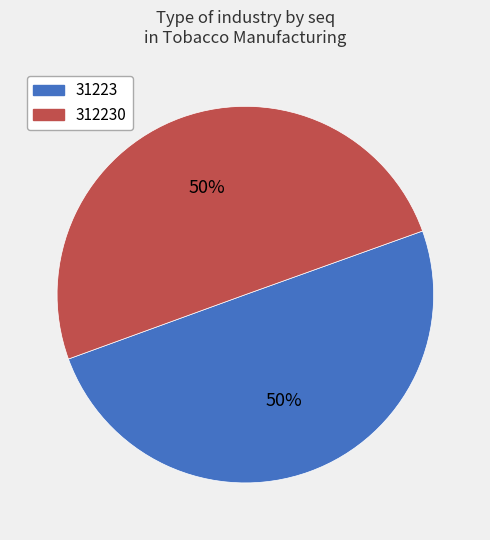

To the nearest percent, what is the average slice percentage?

50%